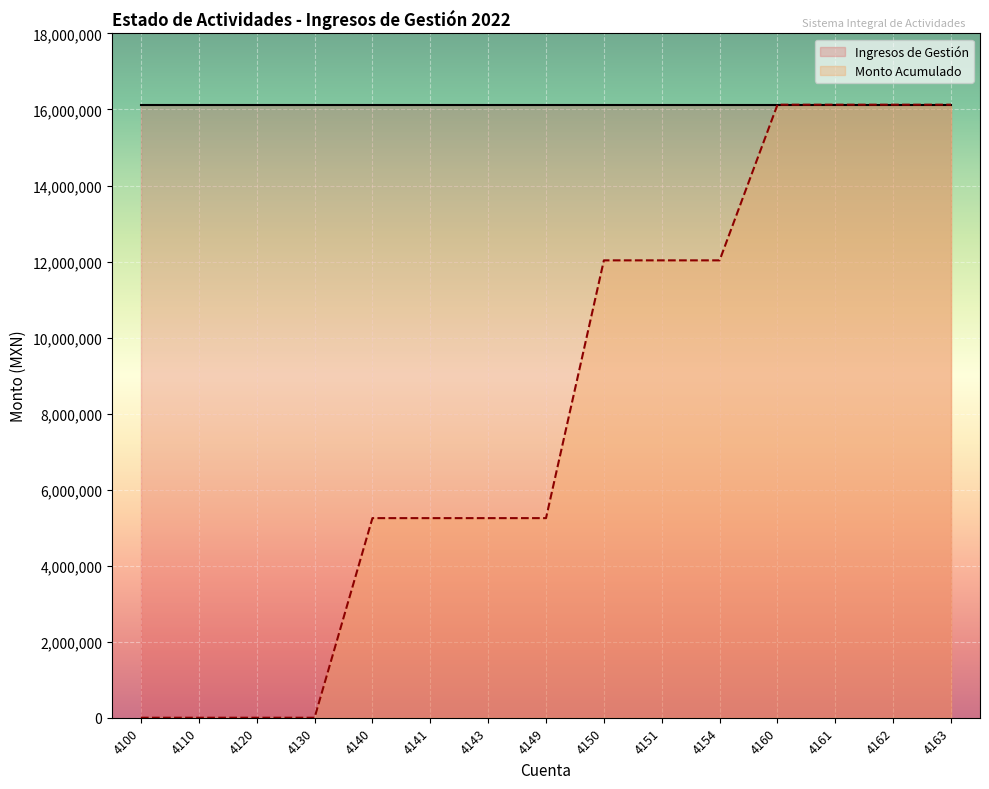

What is the sum of all values?

121598568.2